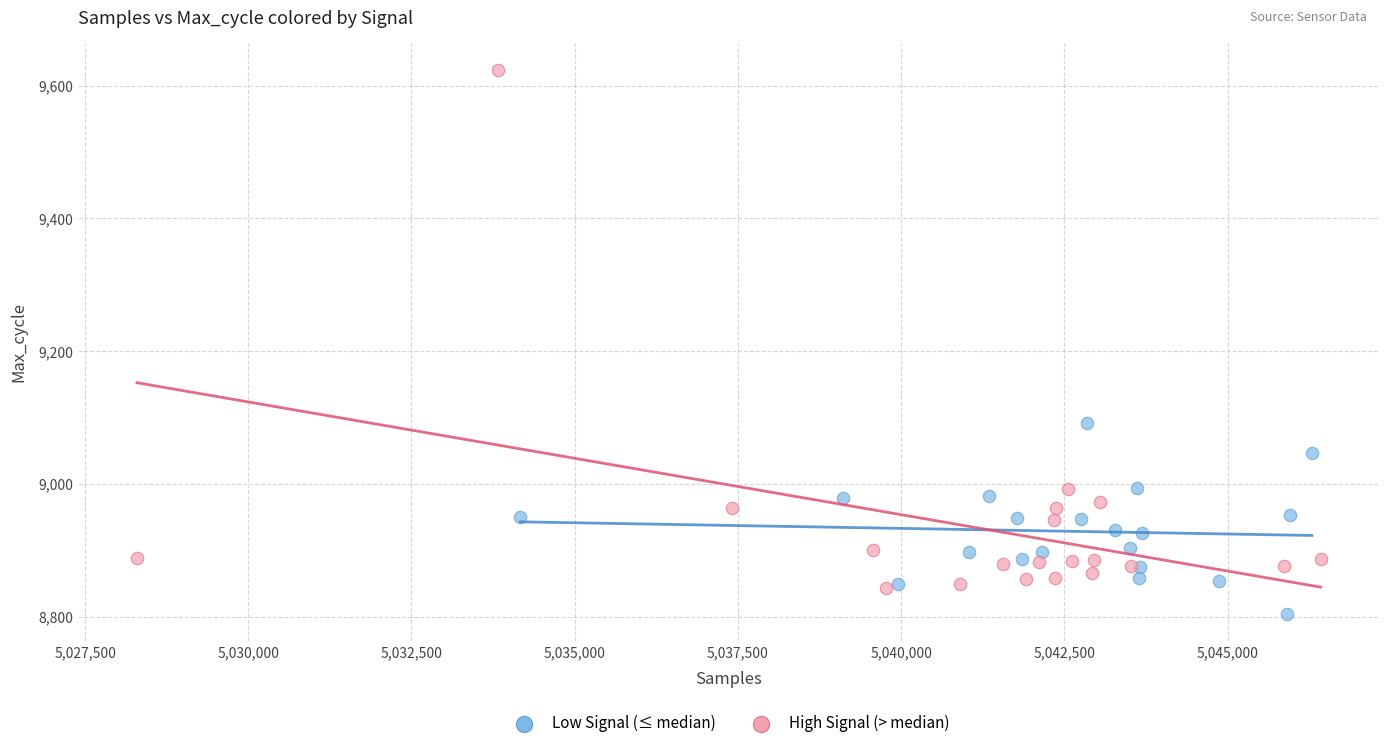

Which series contains the lowest Y value?

Low Signal (≤ median)